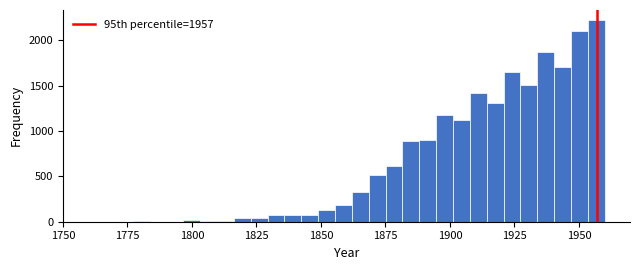

Around what value on the x-axis is the tallest bar? Give the approximate position of its centre, as read against the axis.

1955